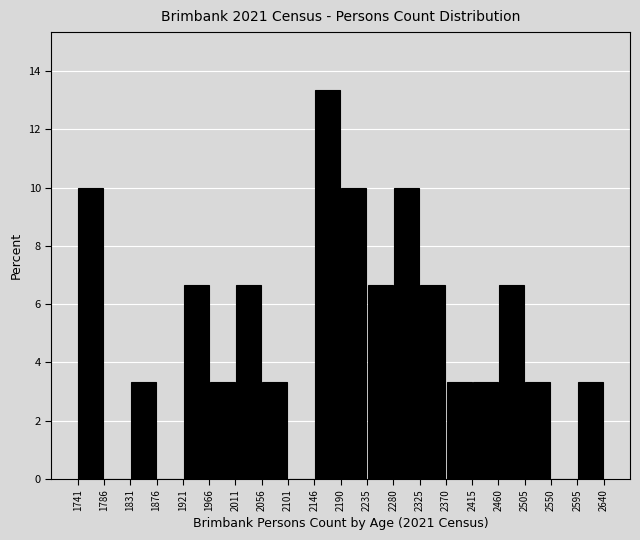

Reading left to right, transcribe this chart: for each bar, give the range it covers on the x-axis and its height. The values are not printed on the chart, so give them approximately, as read against the axis.

1741 to 1786: 10.0
1786 to 1831: 0
1831 to 1876: 3.4
1876 to 1921: 0
1921 to 1966: 6.6
1966 to 2011: 3.4
2011 to 2056: 6.6
2056 to 2101: 3.4
2101 to 2146: 0
2146 to 2190: 13.4
2190 to 2235: 10.0
2235 to 2280: 6.6
2280 to 2325: 10.0
2325 to 2370: 6.6
2370 to 2415: 3.4
2415 to 2460: 3.4
2460 to 2505: 6.6
2505 to 2550: 3.4
2550 to 2595: 0
2595 to 2640: 3.4